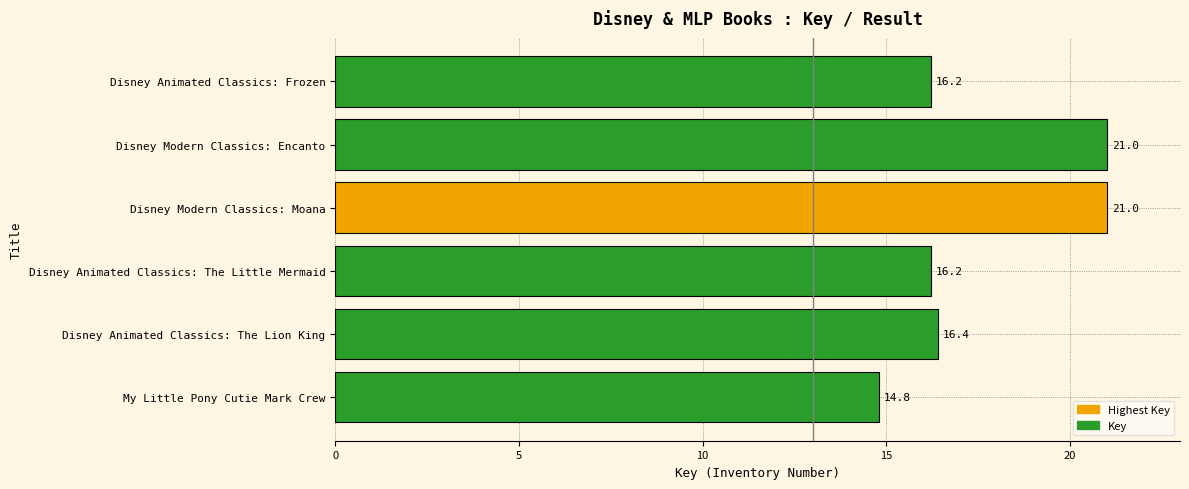

What is the minimum value shown in the chart?

14.8